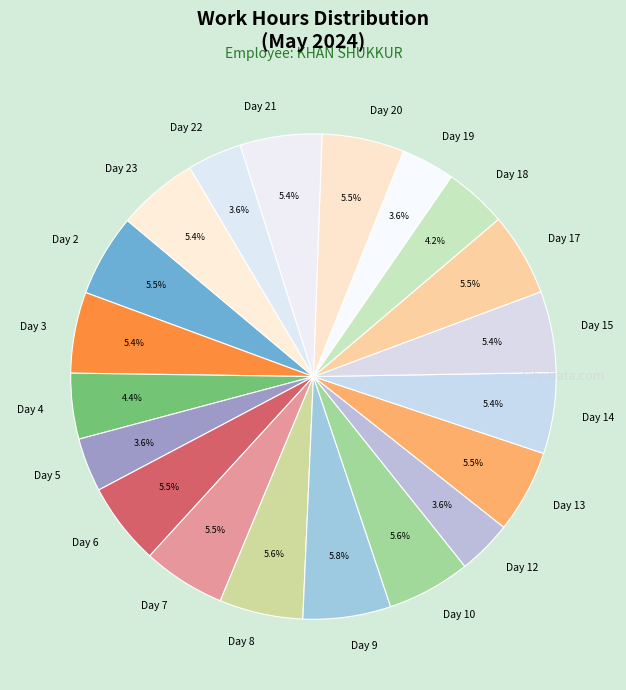

To the nearest percent, what is the difference between the Day 12 and Day 20 slice percentages?

2%